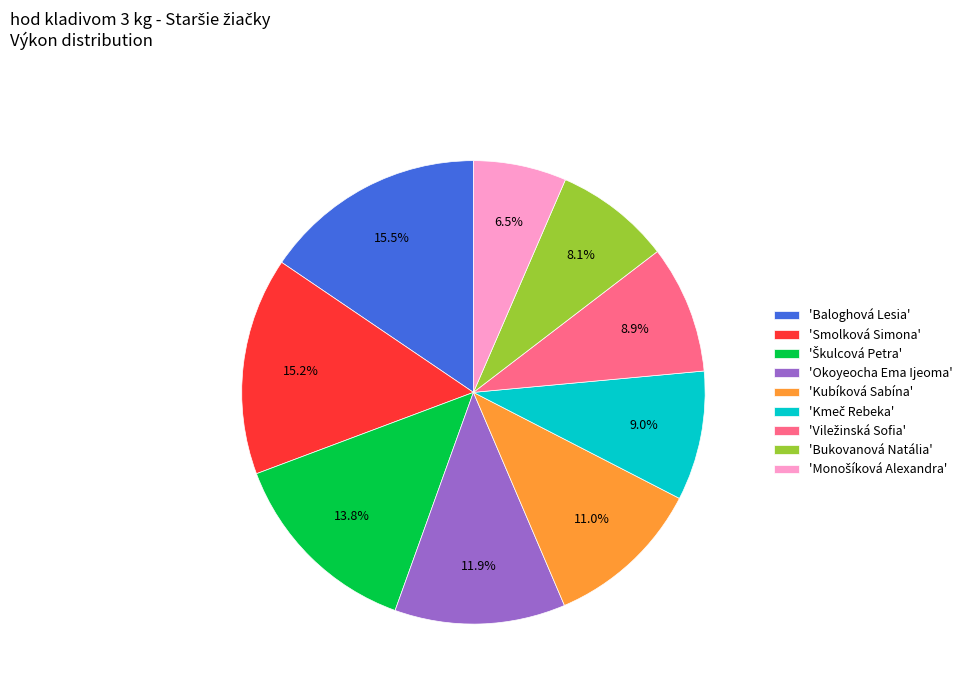

What portion of the pie excludes 'Smolková Simona'?

84.8%